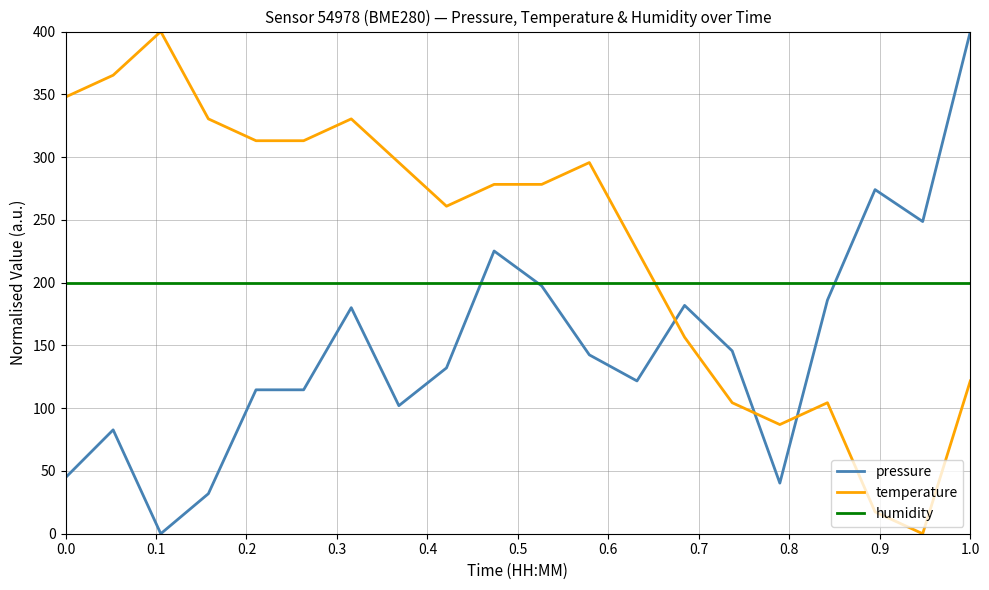

How many times do temperature and pressure cross each other?

3